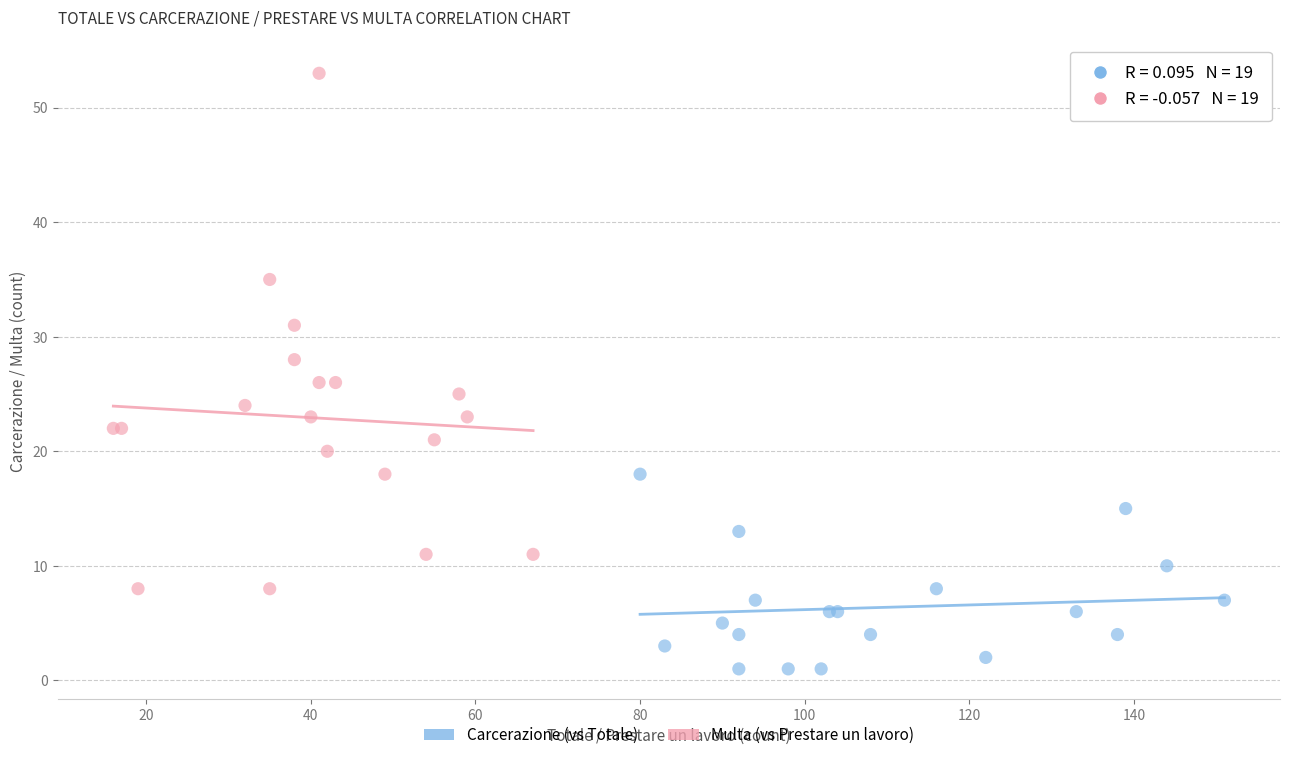

Which series contains the lowest Y value?

Carcerazione (vs Totale)